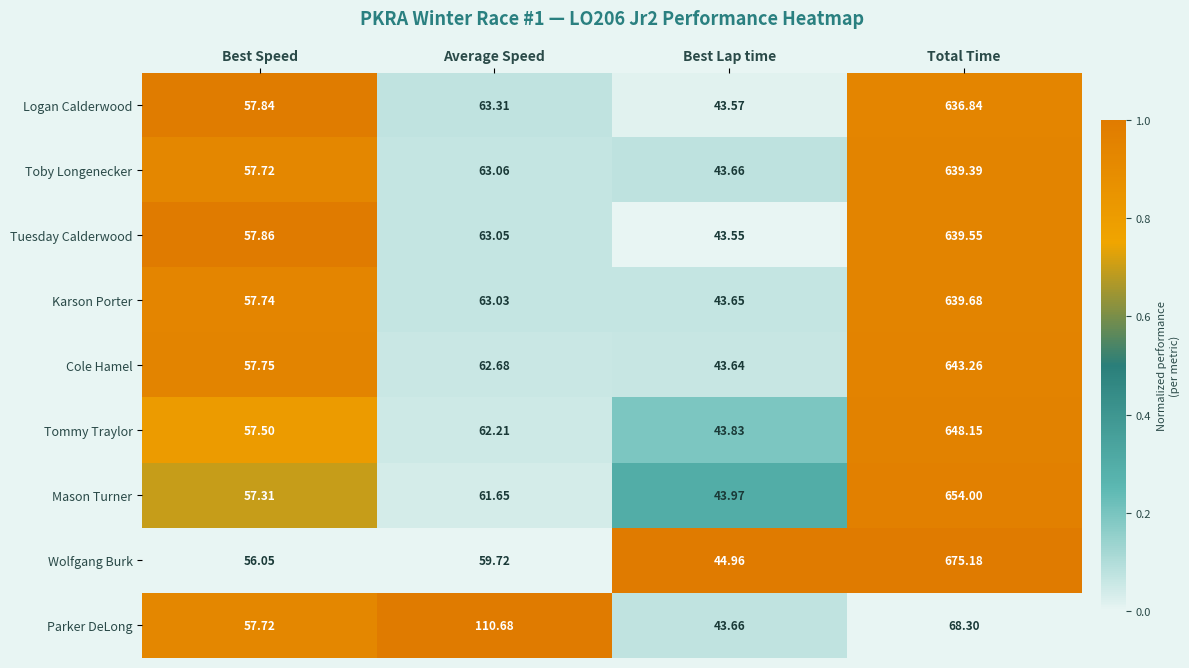

Which label corresponds to the largest value in the chart?

Total Time